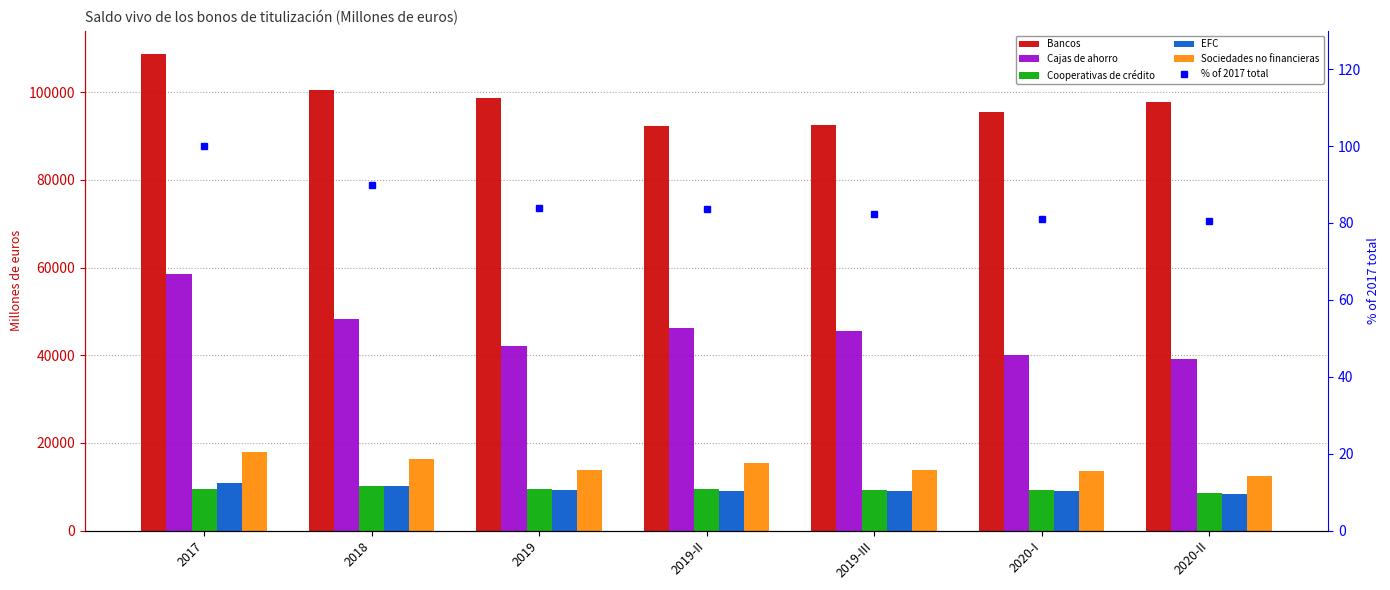

At which label is EFC closest to 9592?

2019